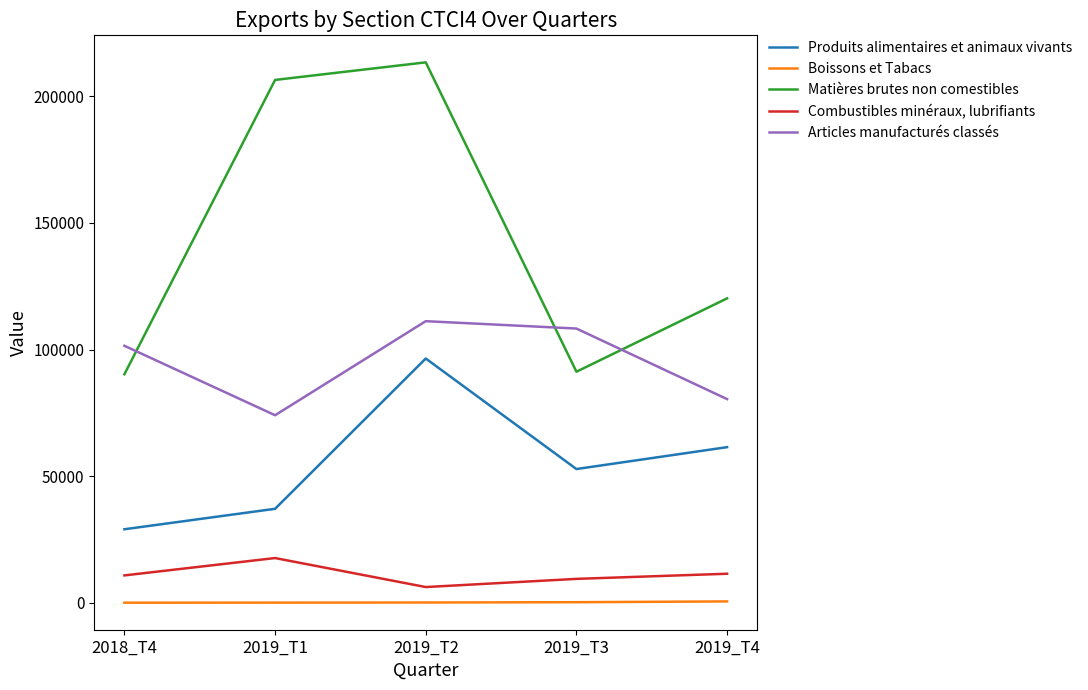

What is the sum of all Produits alimentaires et animaux vivants values?

277056.4